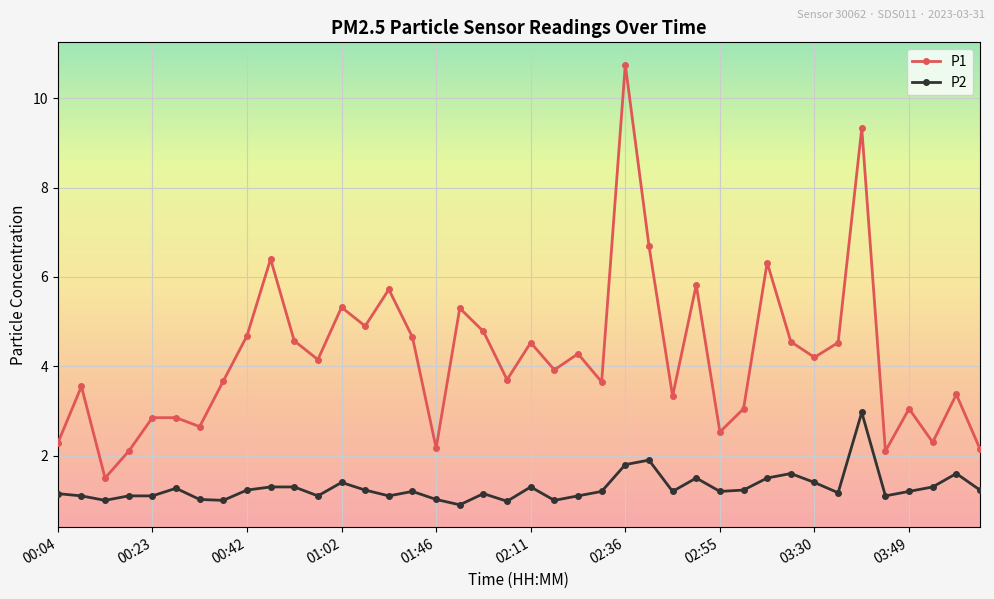

Which series has the largest total across all categories?

P1